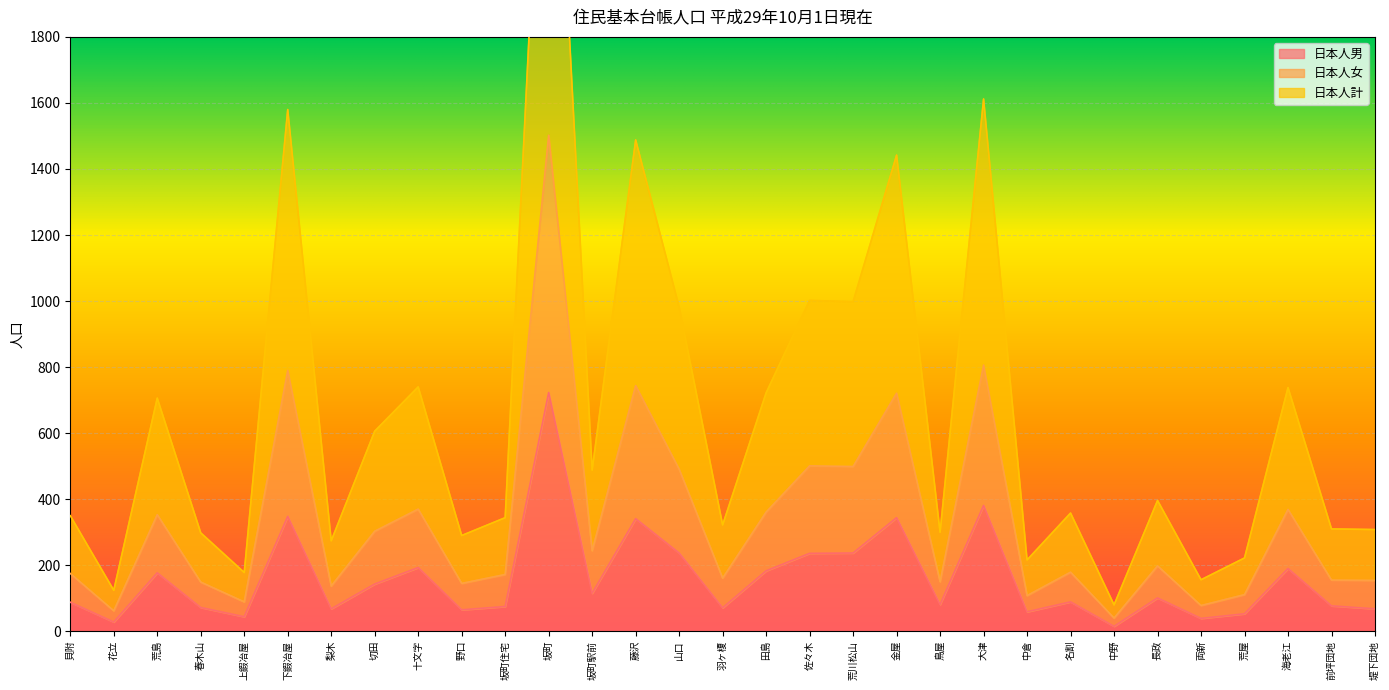

What is the difference between the 日本人男 values at 堤下団地 and 坂町?

655